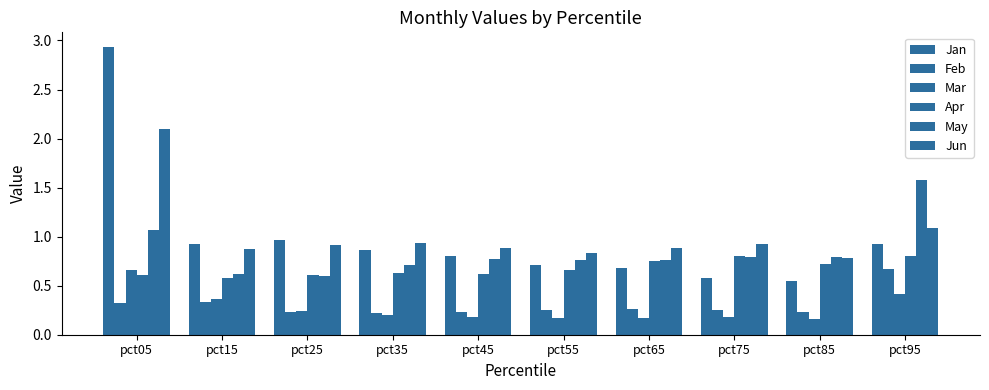

How many distinct data groups are displayed?

6